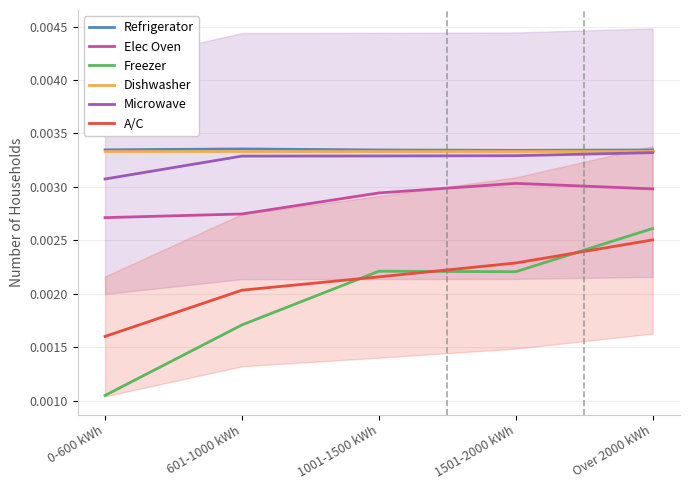

Is the value of Elec Oven at 601-1000 kWh greater than the value of Refrigerator at 1001-1500 kWh?

No